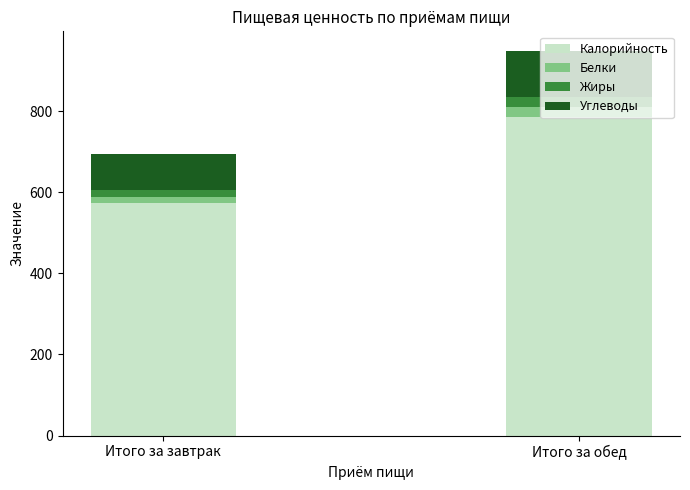

The Калорийность series shows 297.4 at Итого за завтрак. True or false?

False